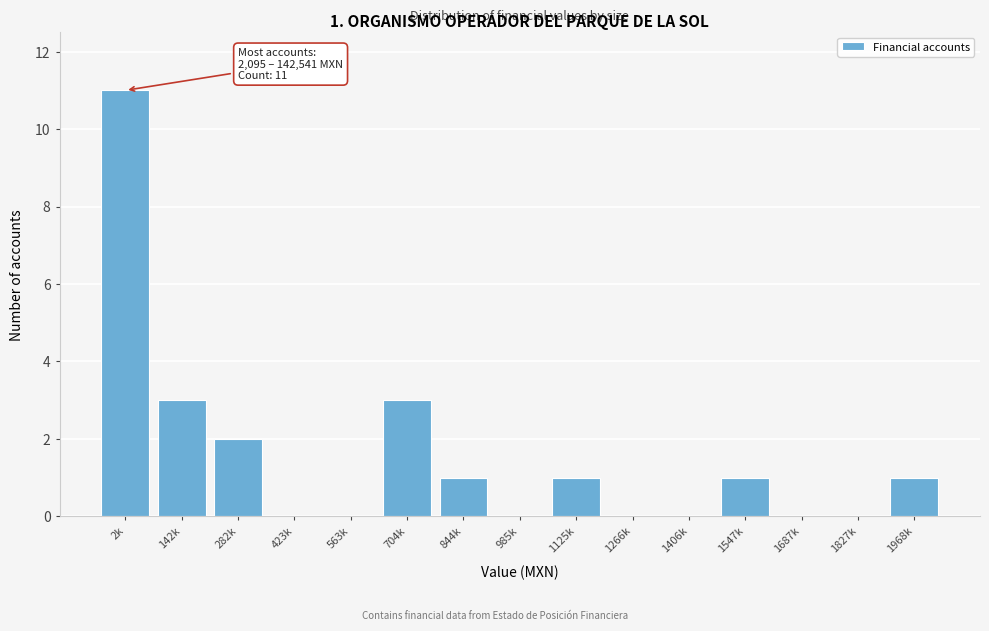

Reading right to left, what are all the values shown in this chart?

1968k=1	1827k=0	1687k=0	1547k=1	1406k=0	1266k=0	1125k=1	985k=0	844k=1	704k=3	563k=0	423k=0	282k=2	142k=3	2k=11